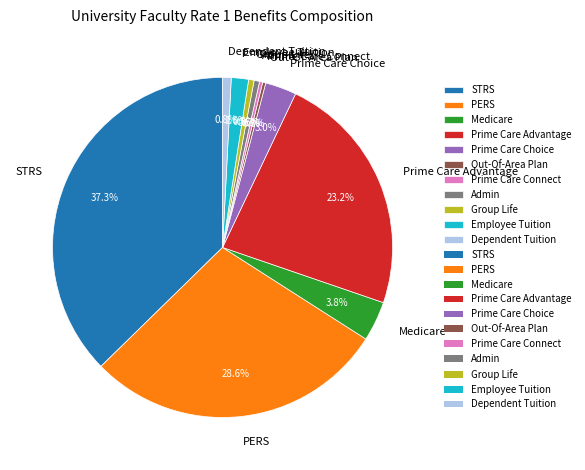

True or false: Prime Care Choice accounts for 8% of the total.

False